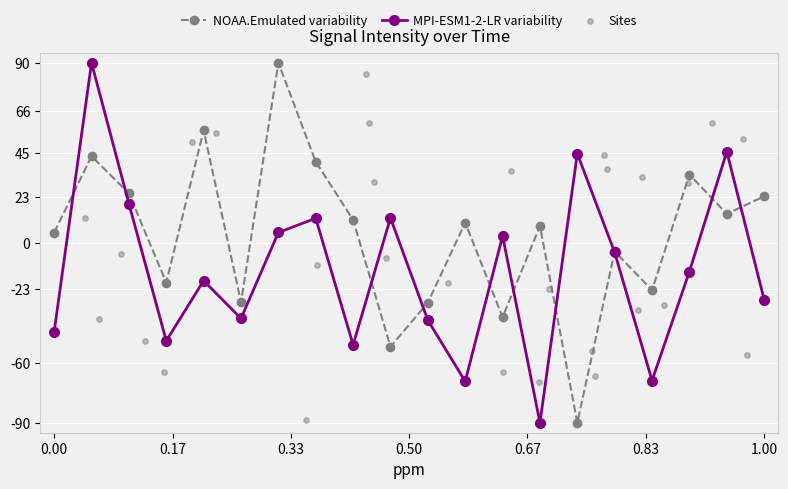

Which series has the largest total across all categories?

NOAA.Emulated variability